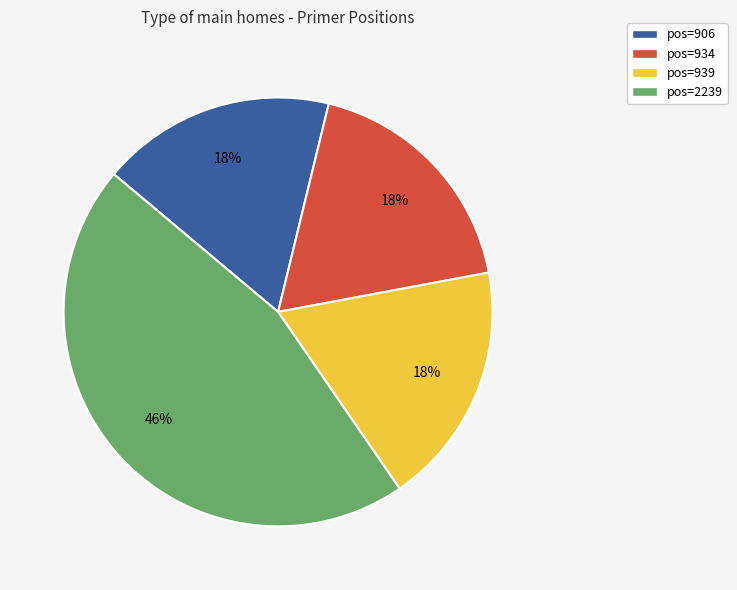

Do pos=939 and pos=934 together represent more than half of the pie?

No